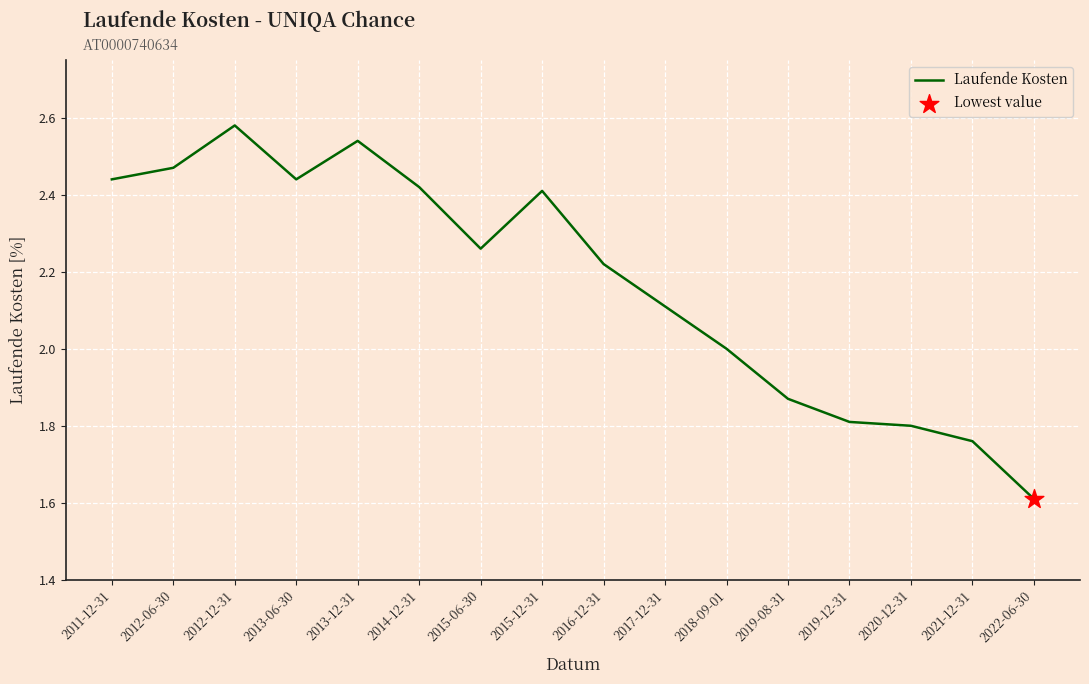

Approximately how many times larger is the value at 2018-09-01 compared to 2019-08-31?

1.1